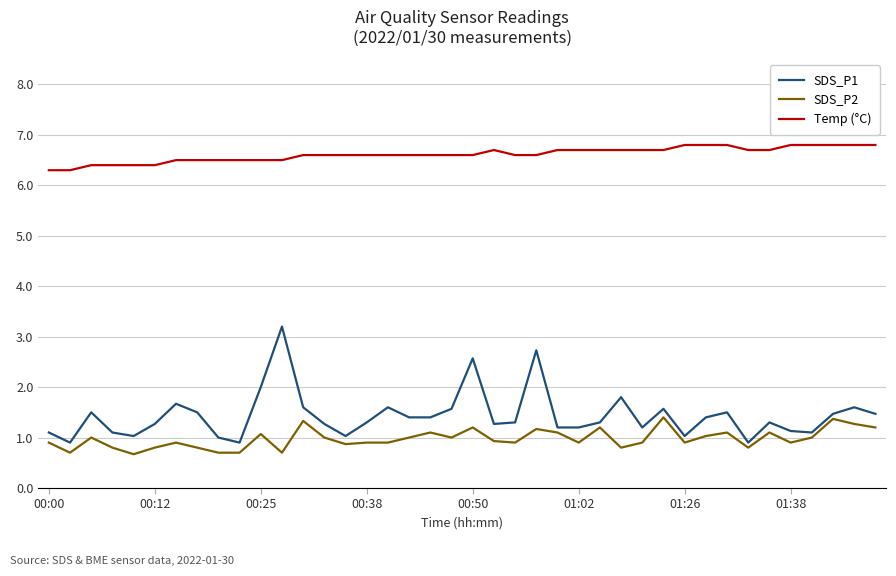

What is the maximum value shown in the chart?

6.8